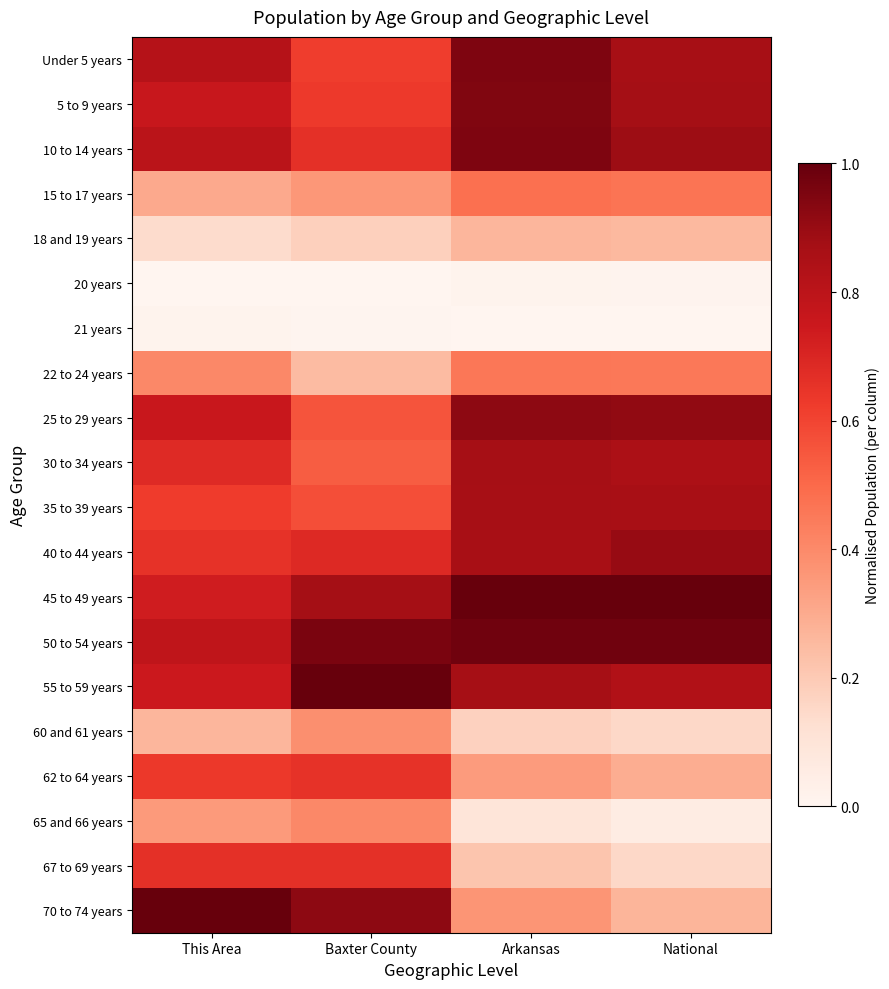

Between Baxter County and This Area, which is larger?

This Area